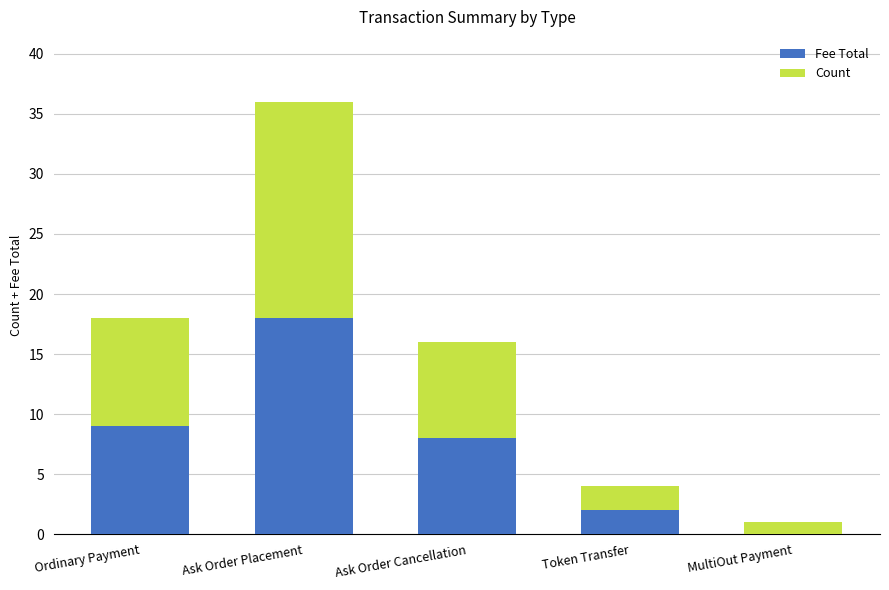

Read the Fee Total value at Ask Order Placement.

18.0